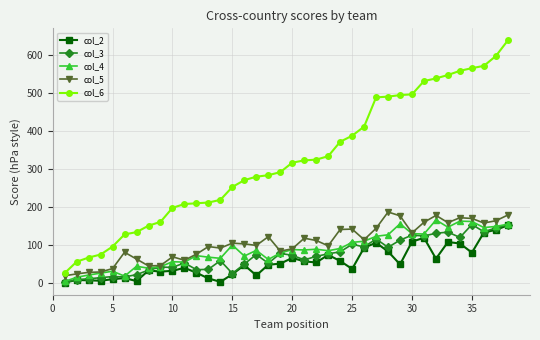

True or false: col_5 has more than 2 points higher than both neighbors.

True